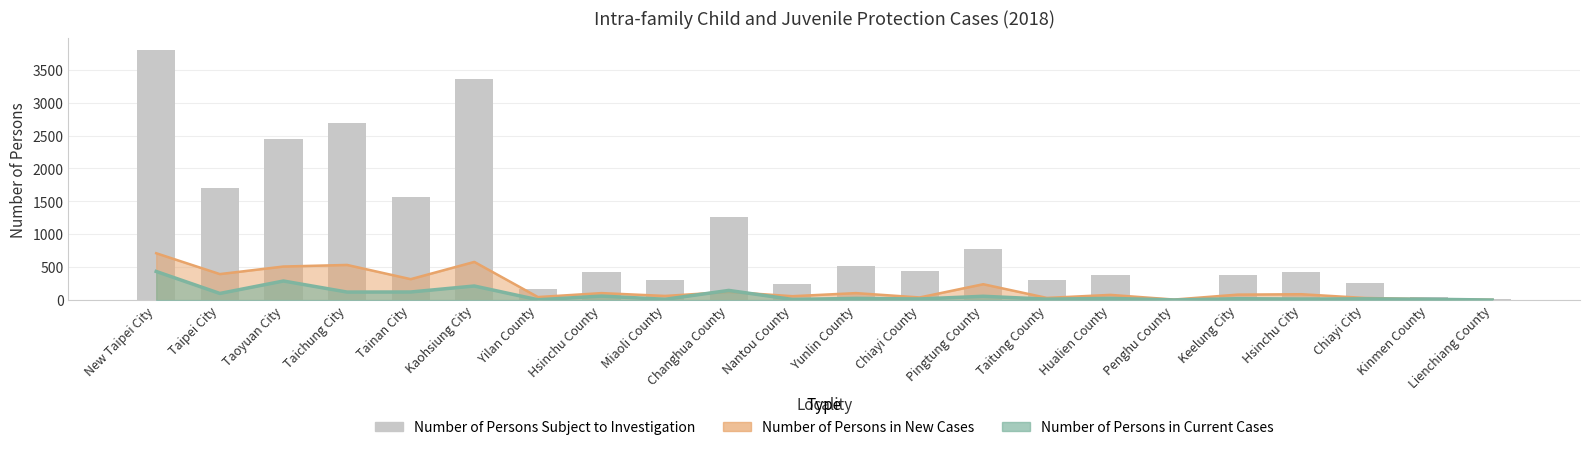

What is the change in value from Taichung City to Tainan City?

-1133